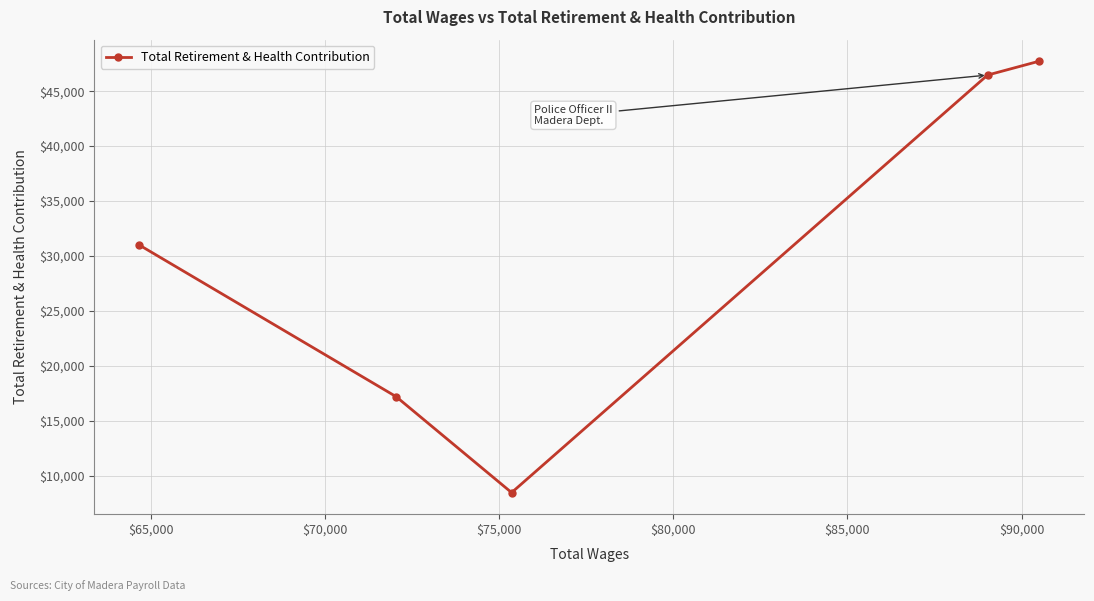

Reading left to right, extract all data points from this chart.

30999	17204	8473	46466	47725